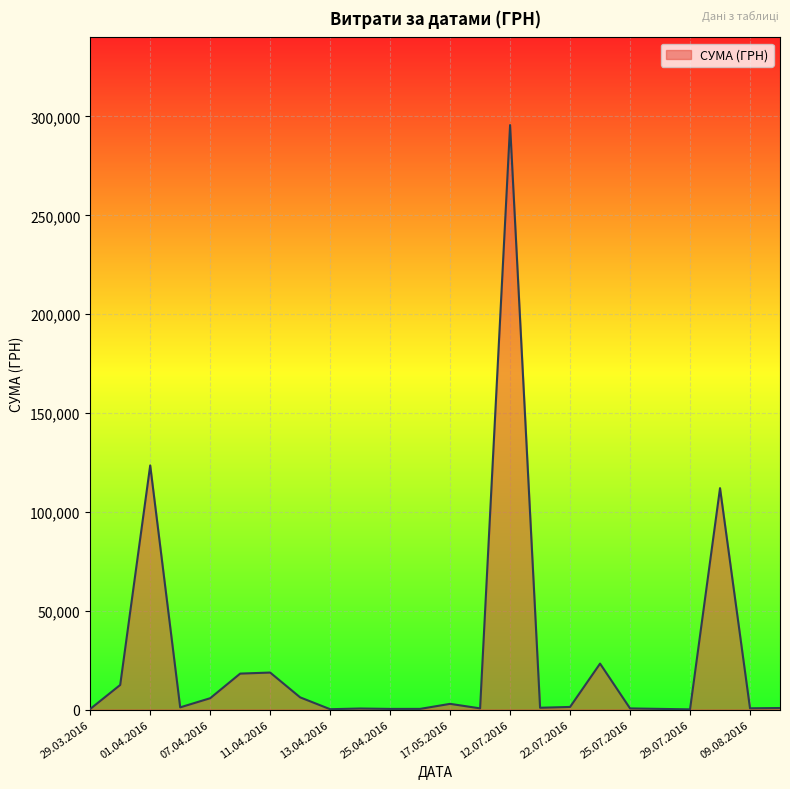

What is the greatest value displayed?

295638.6